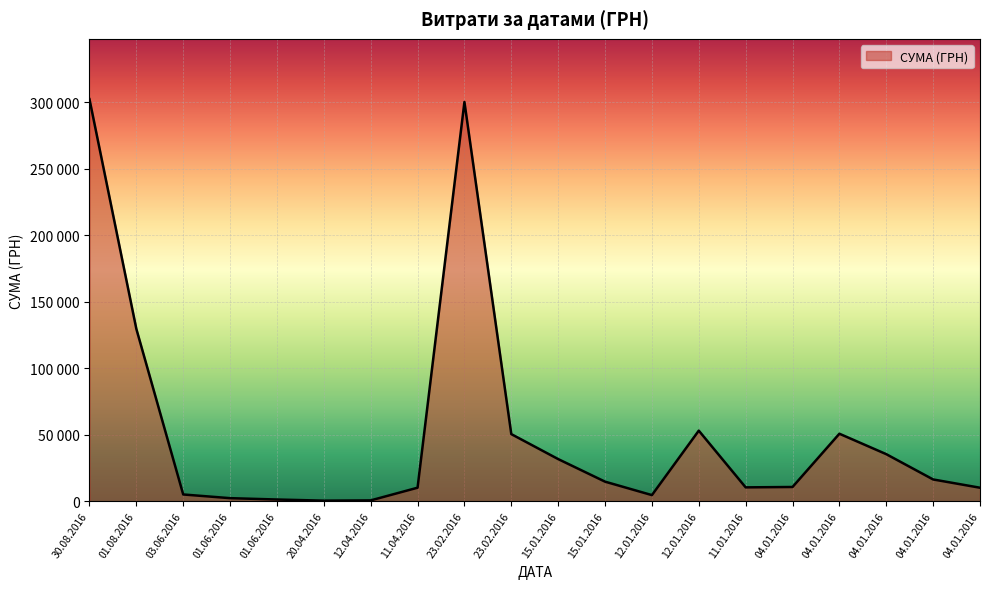

Rank the categories by value from highest to lowest.

30.08.2016, 23.02.2016, 01.08.2016, 12.01.2016, 04.01.2016, 23.02.2016, 04.01.2016, 15.01.2016, 04.01.2016, 15.01.2016, 04.01.2016, 11.01.2016, 11.04.2016, 04.01.2016, 03.06.2016, 12.01.2016, 01.06.2016, 01.06.2016, 12.04.2016, 20.04.2016